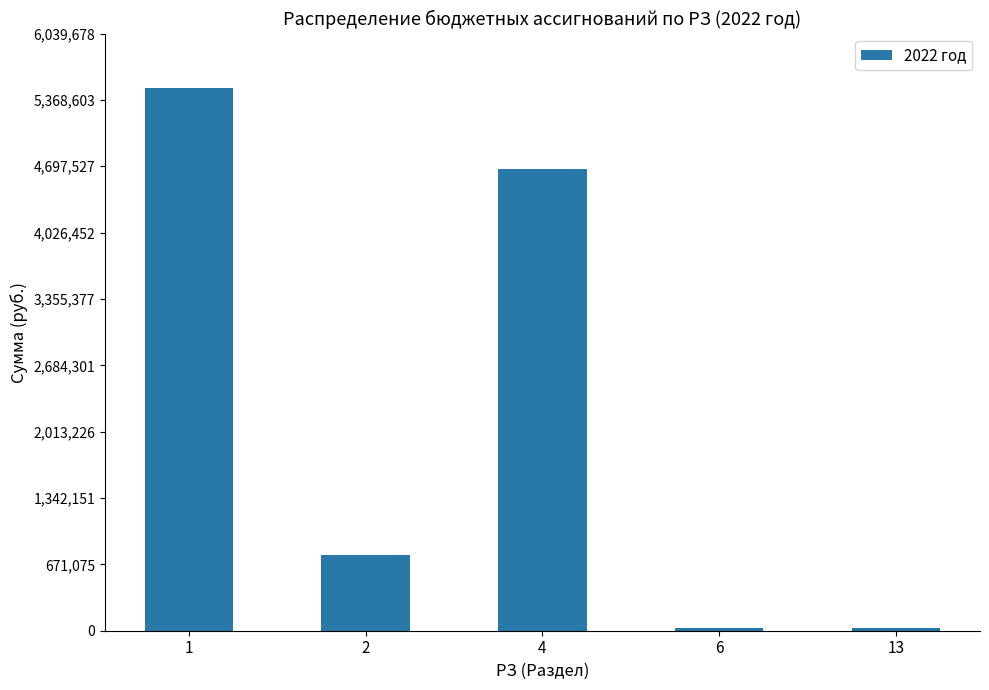

The value at 2 is 428897.8. True or false?

False